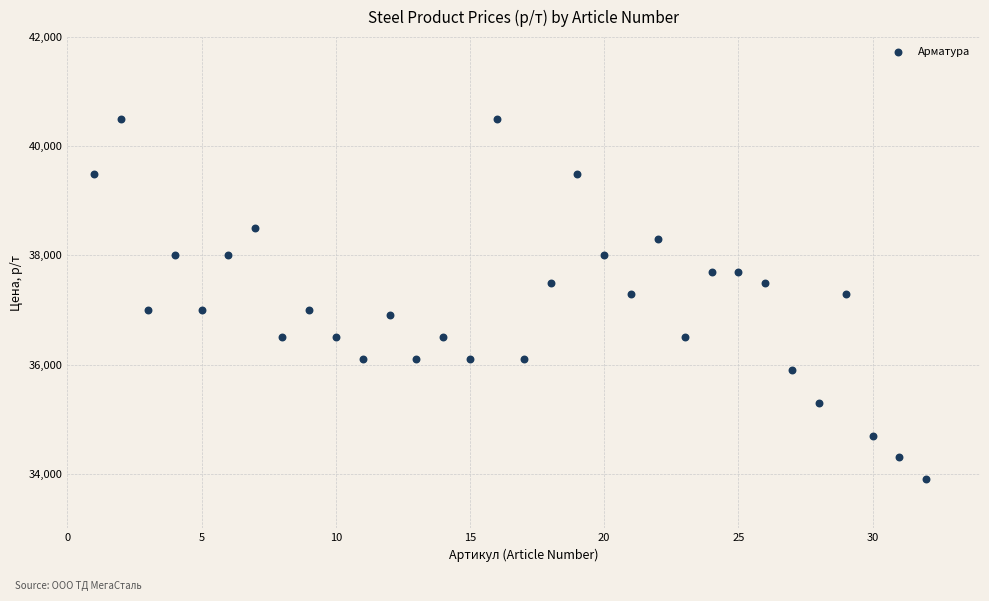

What is the range of X values (max minus min)?

31